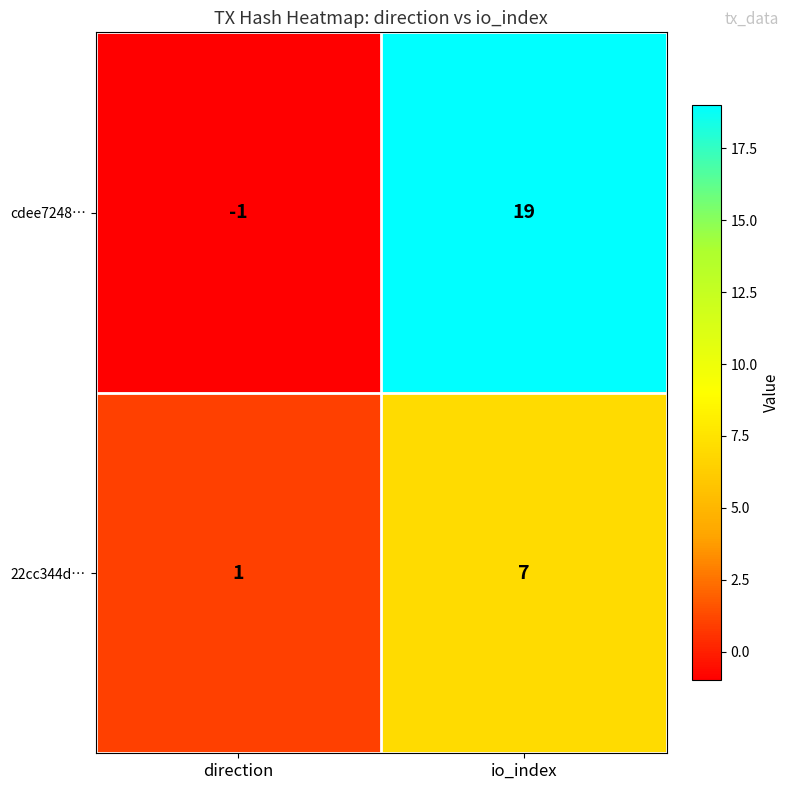

What is the difference between the maximum and minimum values in the cdee7248… series?

20